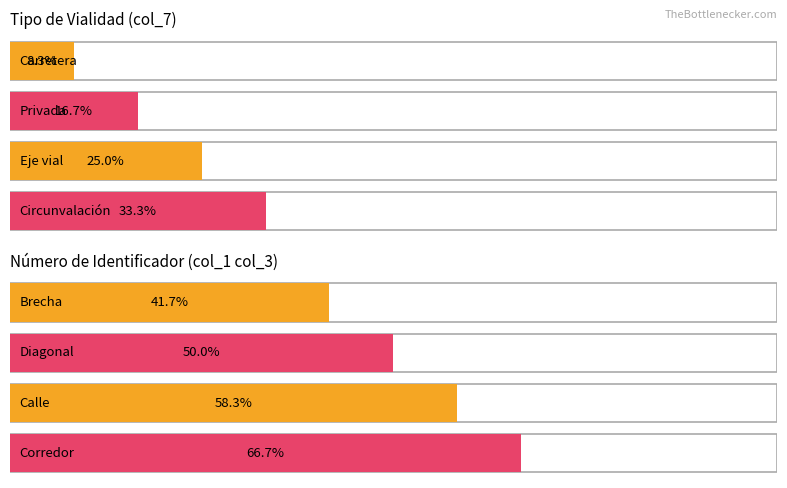

What is the label of the 1st bar from the left?

Carretera